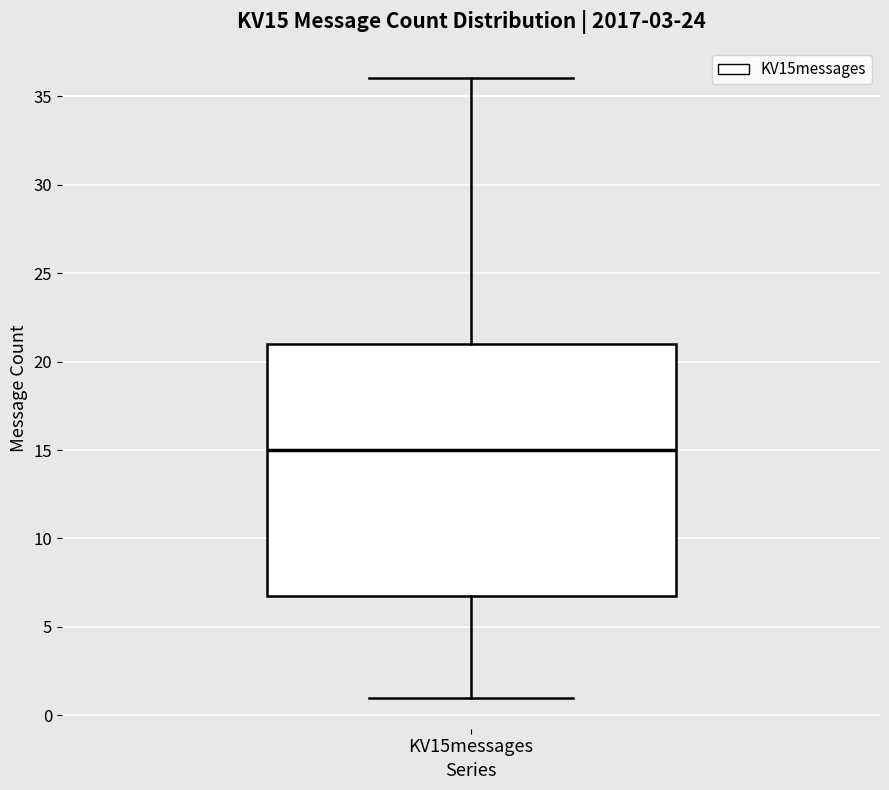

Read this box plot against the y-axis: the position of the median line, the range covered by the box, and the ends of both whiskers. The values are not printed on the chart, so give them approximately, as read against the axis.

median 15, box 7 to 21, whiskers 1 to 36